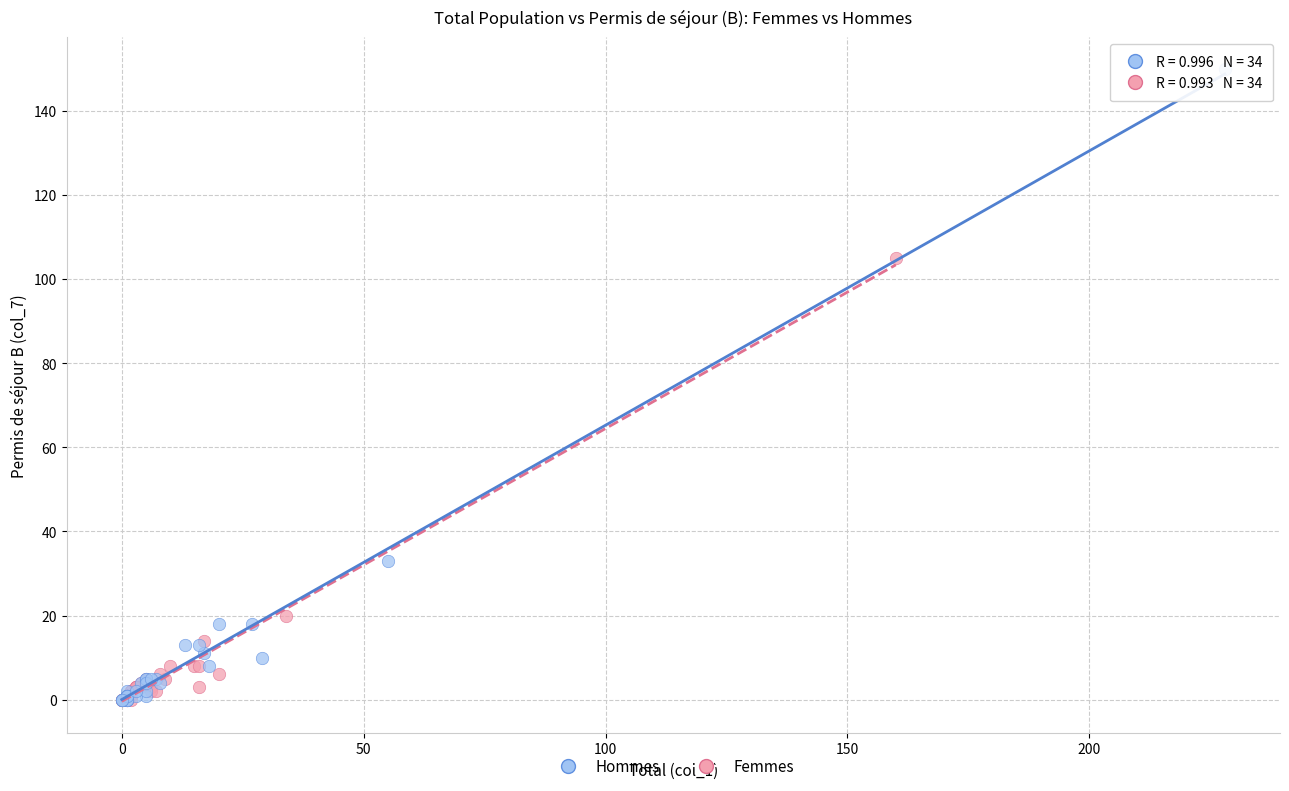

Which series has the largest Y range (max minus min)?

Hommes